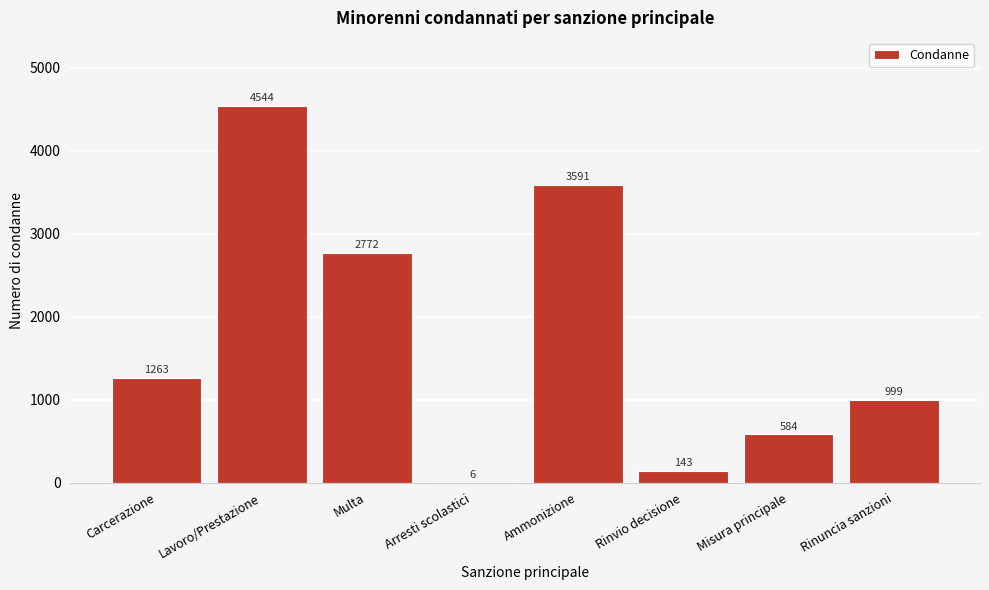

Reading left to right, list all the values displayed in this chart.

Carcerazione=1263	Lavoro/Prestazione=4544	Multa=2772	Arresti scolastici=6	Ammonizione=3591	Rinvio decisione=143	Misura principale=584	Rinuncia sanzioni=999